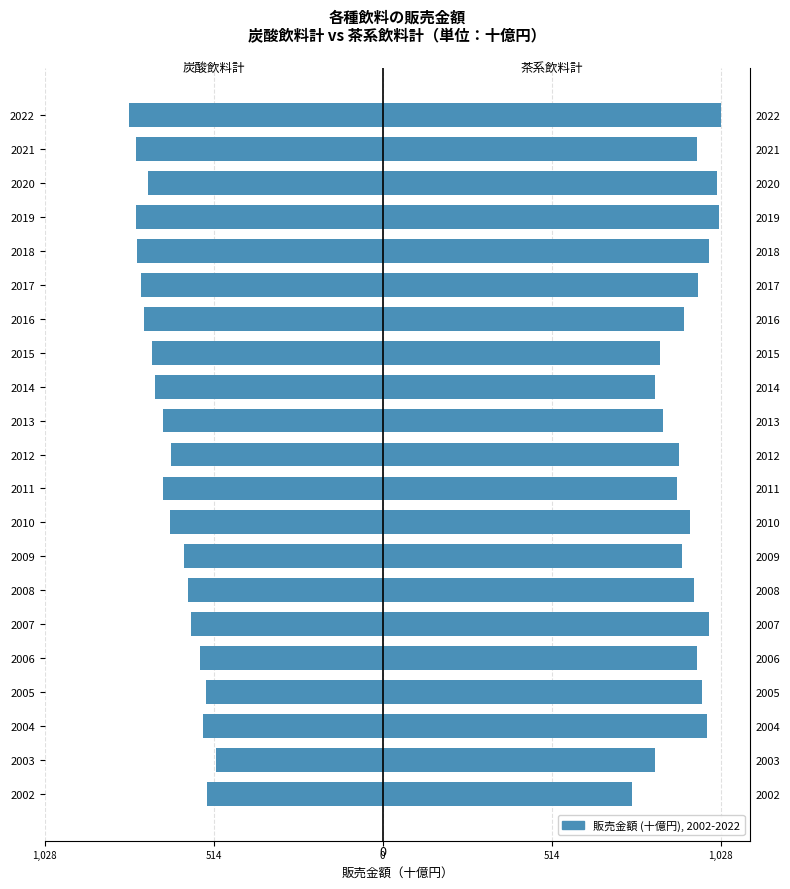

Does the chart contain stacked bars?

No